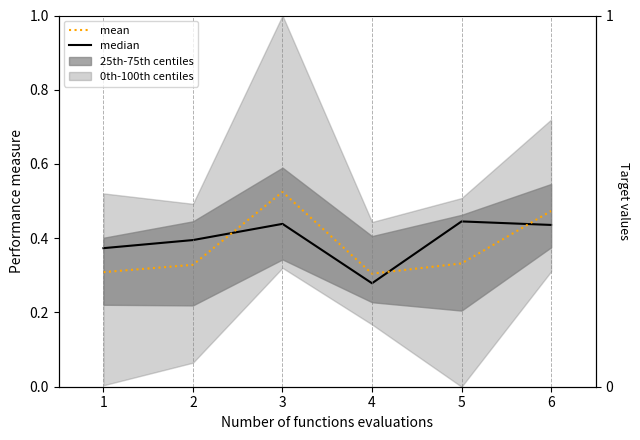

Which category has the highest value in the mean series?

3